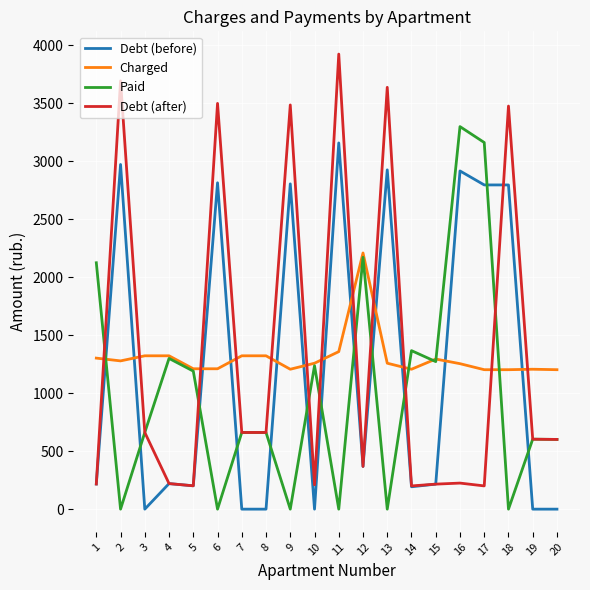

What is the spread (max minus min) of values at 2?

3694.2